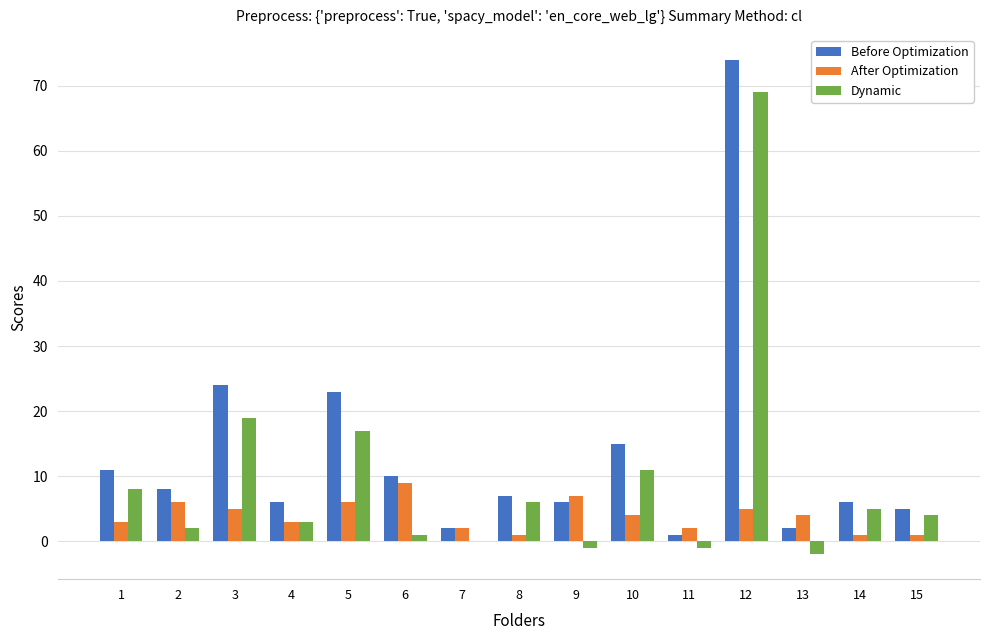

At which label does Dynamic reach its peak?

12